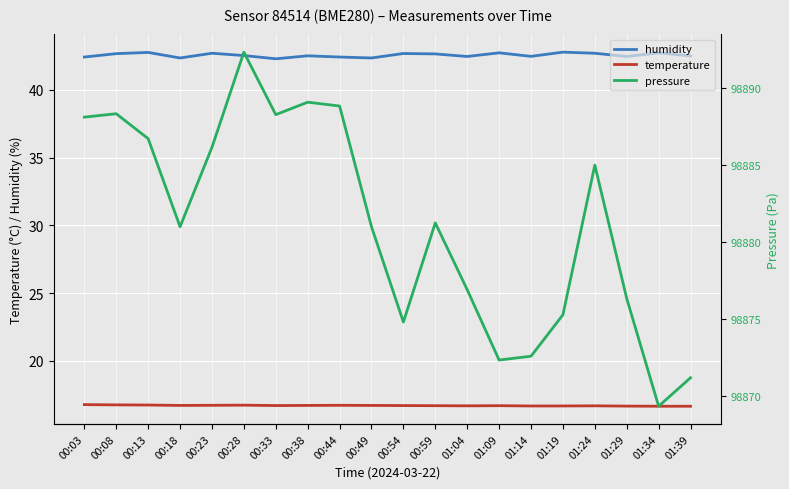

Rank the series at 00:49 from highest to lowest value.

pressure, humidity, temperature